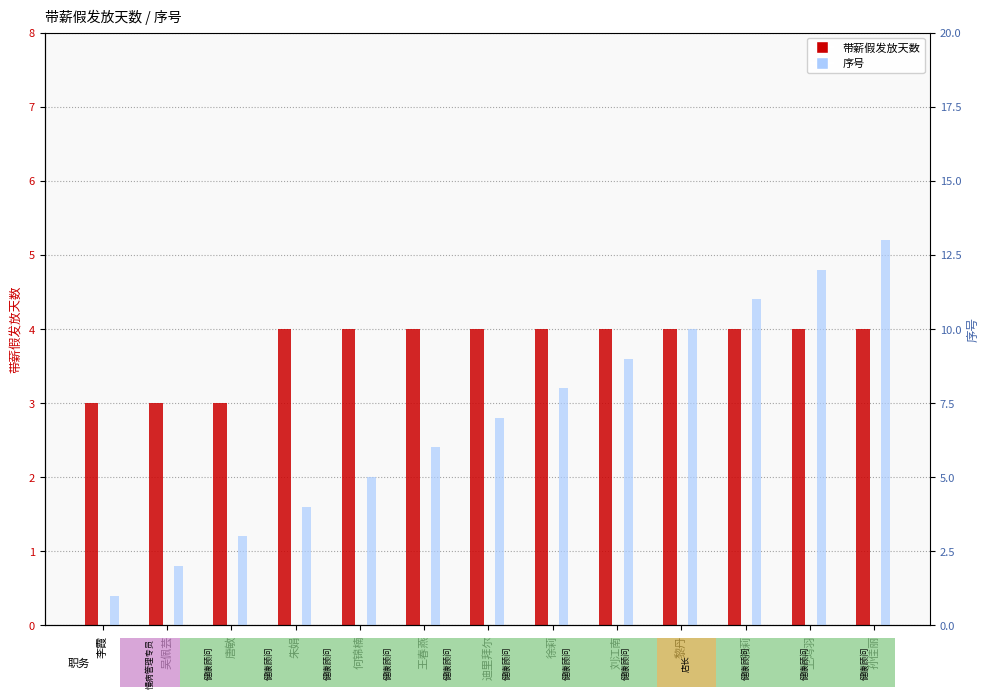

What is the label of the 4th bar from the right?

黎丹